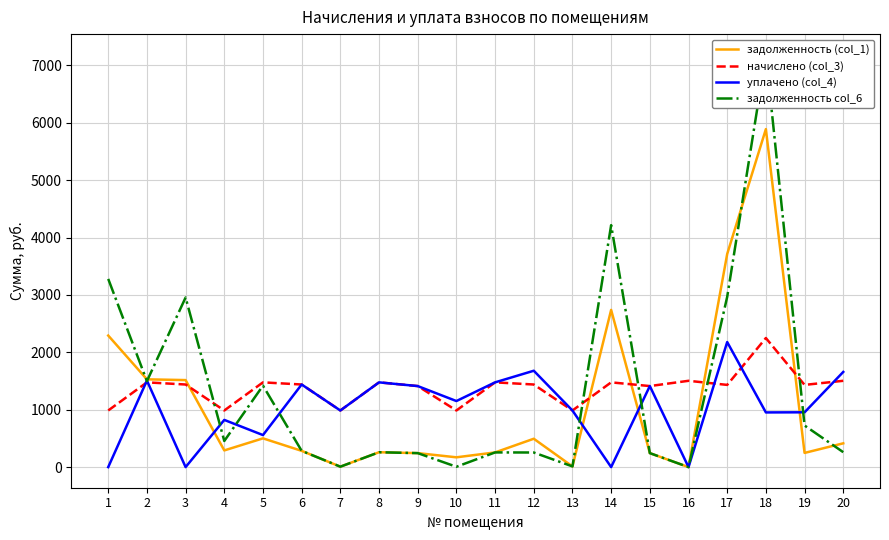

The value of уплачено (col_4) at 4 is 1266.6. True or false?

False